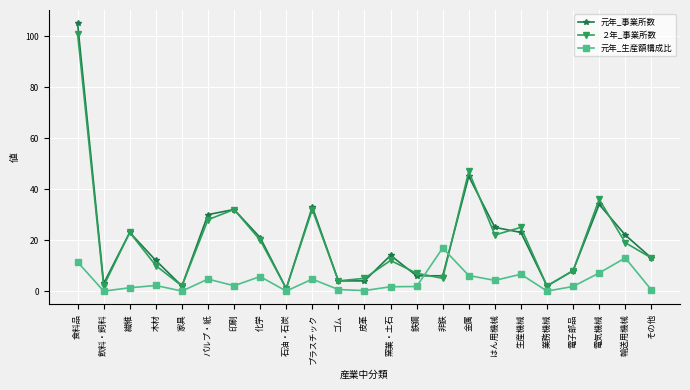

What is the value of the ２年_事業所数 point at the 15th from the left?

5.0